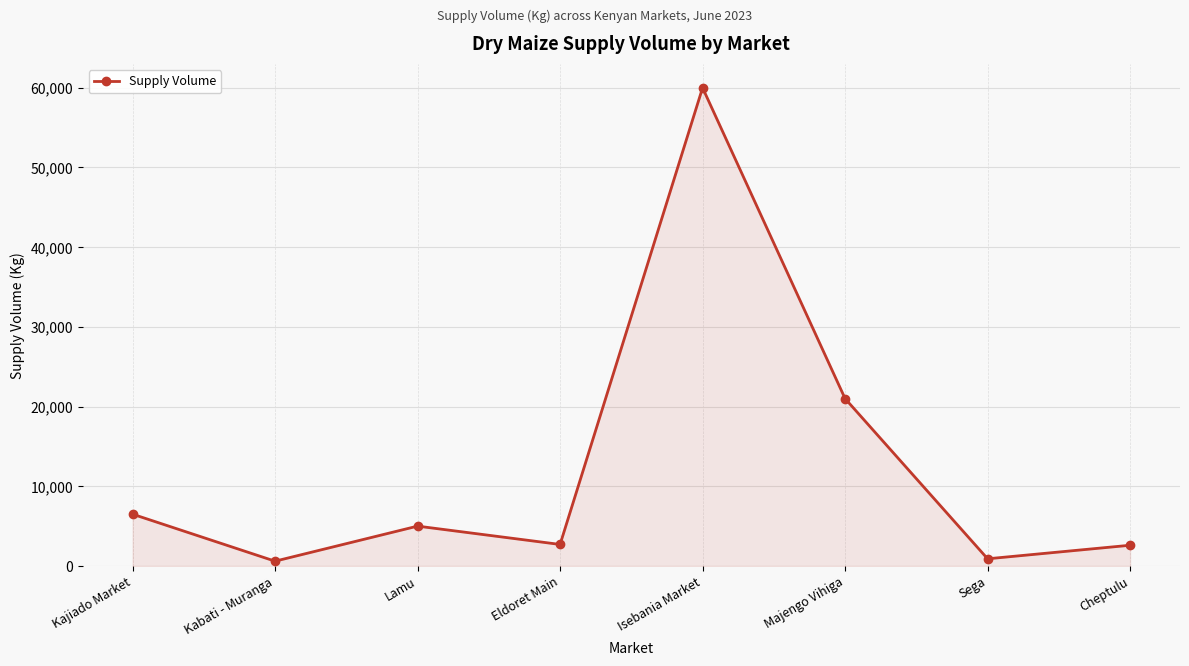

The chart shows a value of 4493 at Cheptulu. True or false?

False